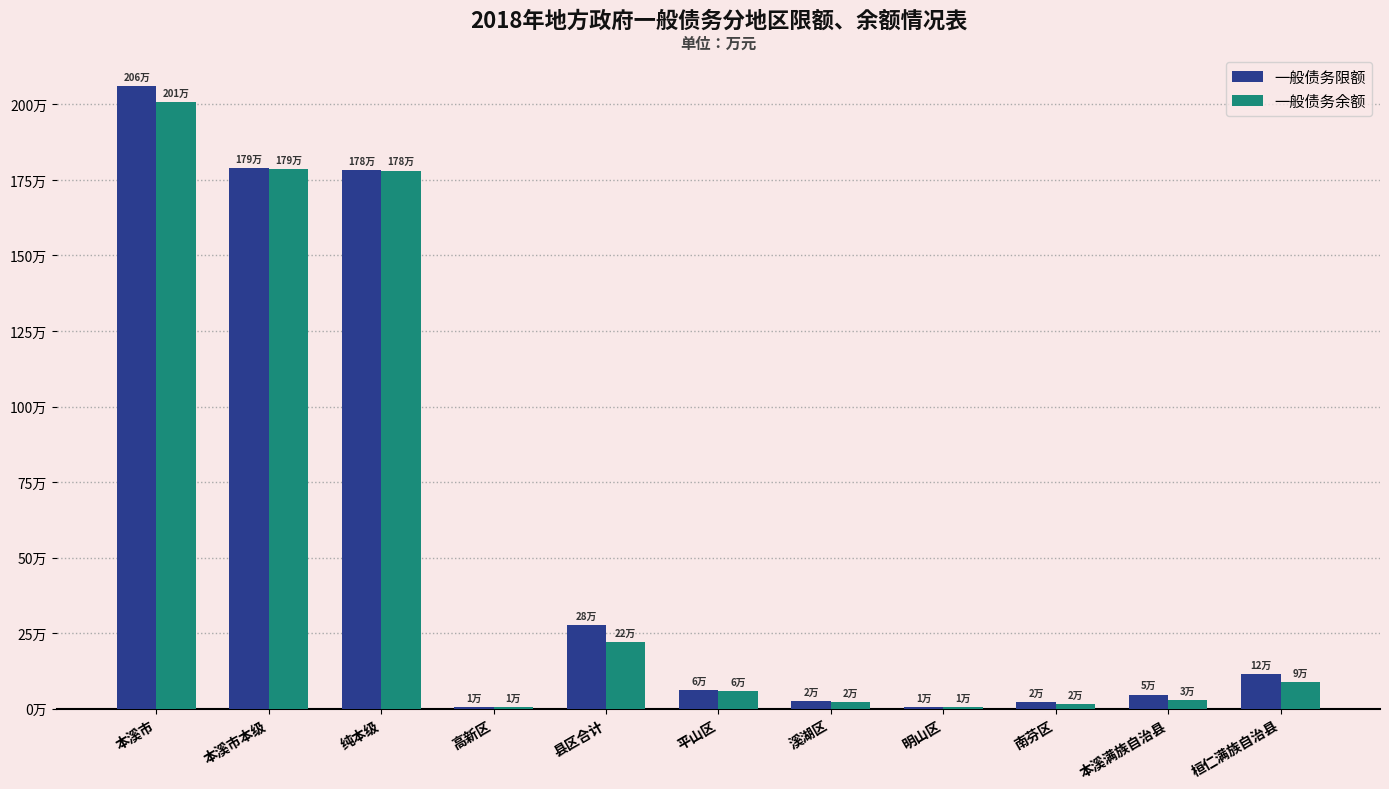

What is the value of the 一般债务限额 bar at the 11th from the left?

115793.0